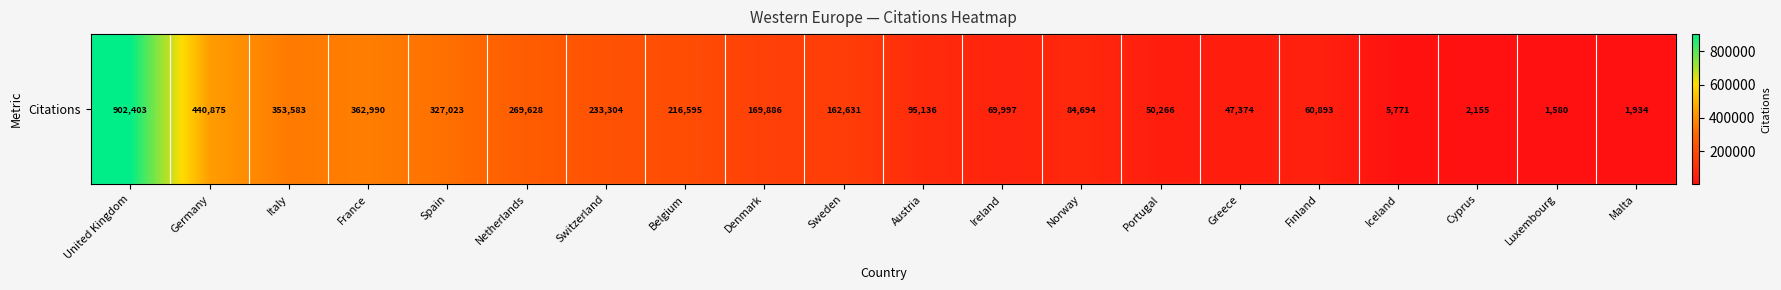

Reading left to right, list all the values displayed in this chart.

United Kingdom=902403	Germany=440875	Italy=353583	France=362990	Spain=327023	Netherlands=269628	Switzerland=233304	Belgium=216595	Denmark=169886	Sweden=162631	Austria=95136	Ireland=69997	Norway=84694	Portugal=50266	Greece=47374	Finland=60893	Iceland=5771	Cyprus=2155	Luxembourg=1580	Malta=1934